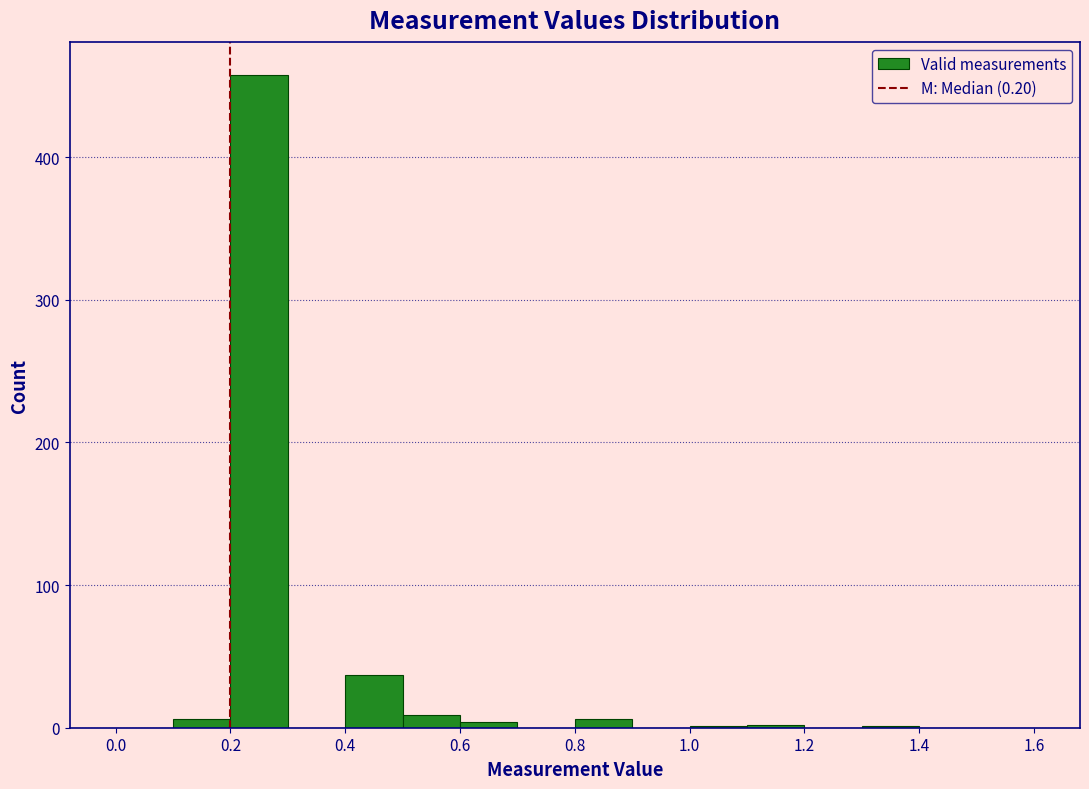

What is the height of the bar covering 0.4 to 0.5 on the x-axis? The values are not printed on the chart, so give them approximately, as read against the axis.

40